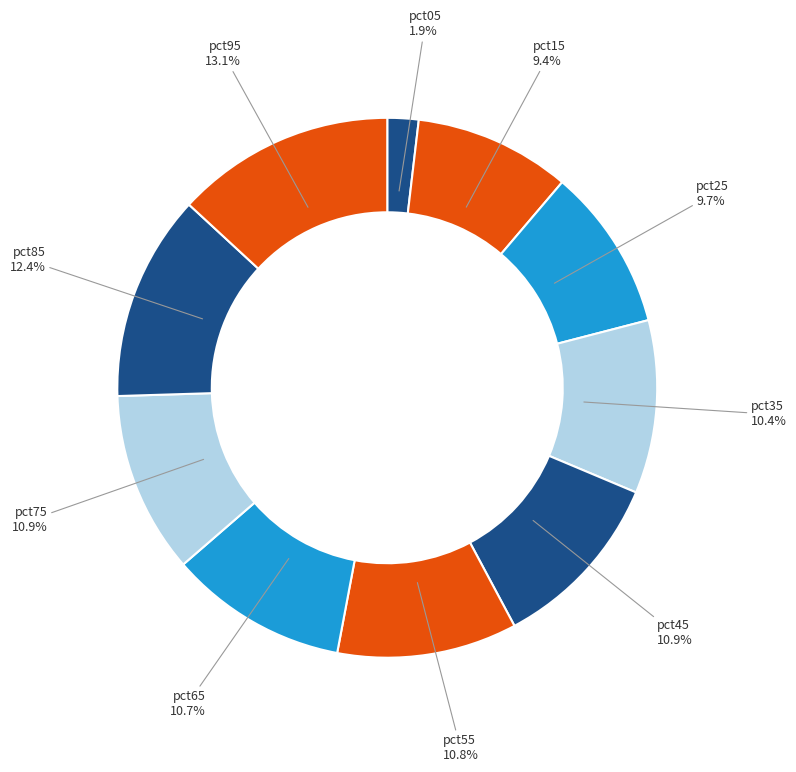

Does pct75 represent more than half of the total?

No